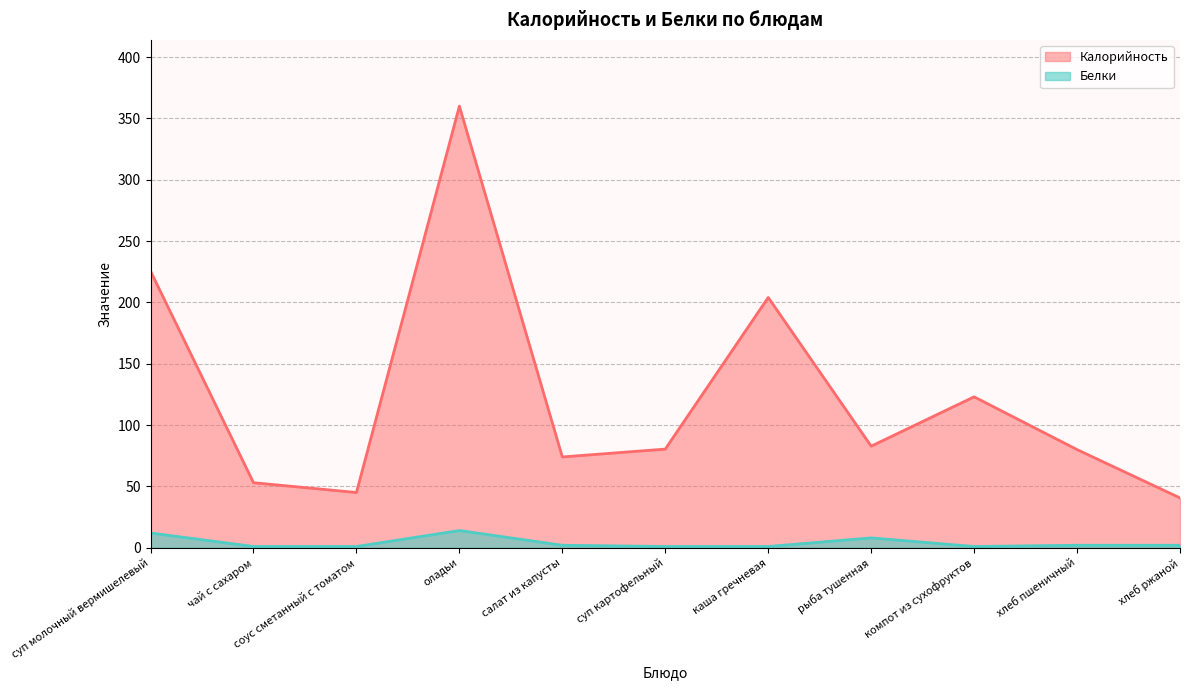

List the series in order of their peak value, lowest first.

Белки, Калорийность